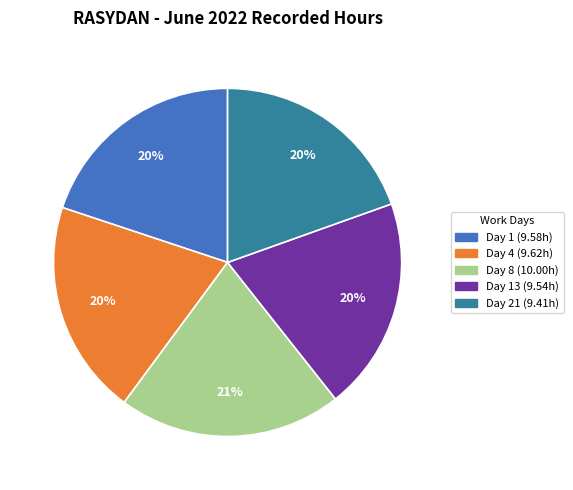

Is there any slice that represents more than half of the pie?

No